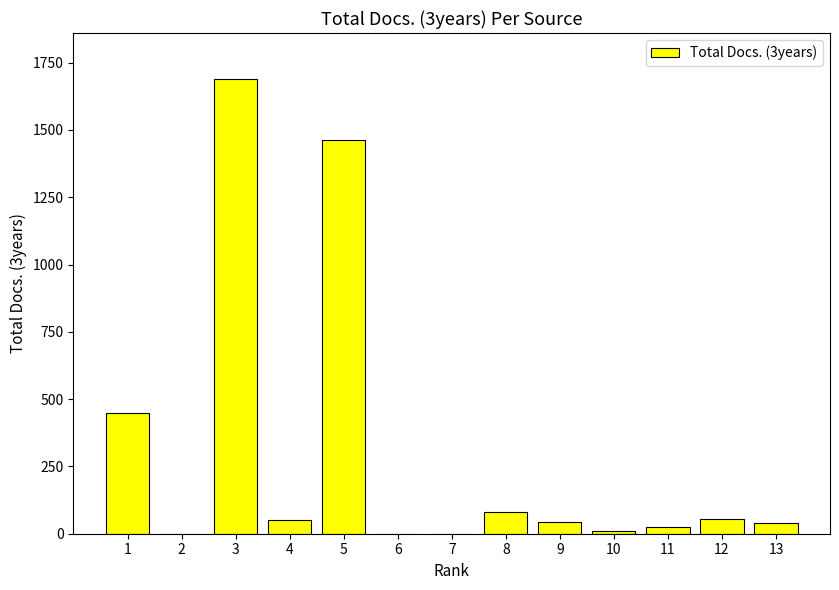

What is the sum of all values?

3906